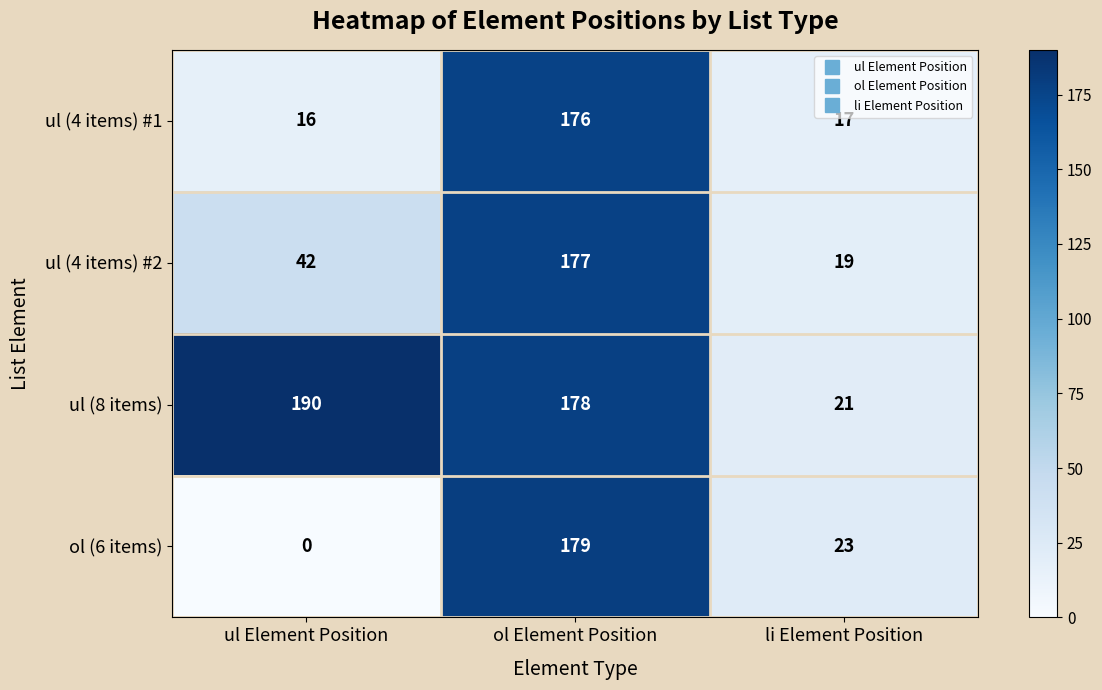

Which series has the largest range (max minus min)?

ol (6 items)